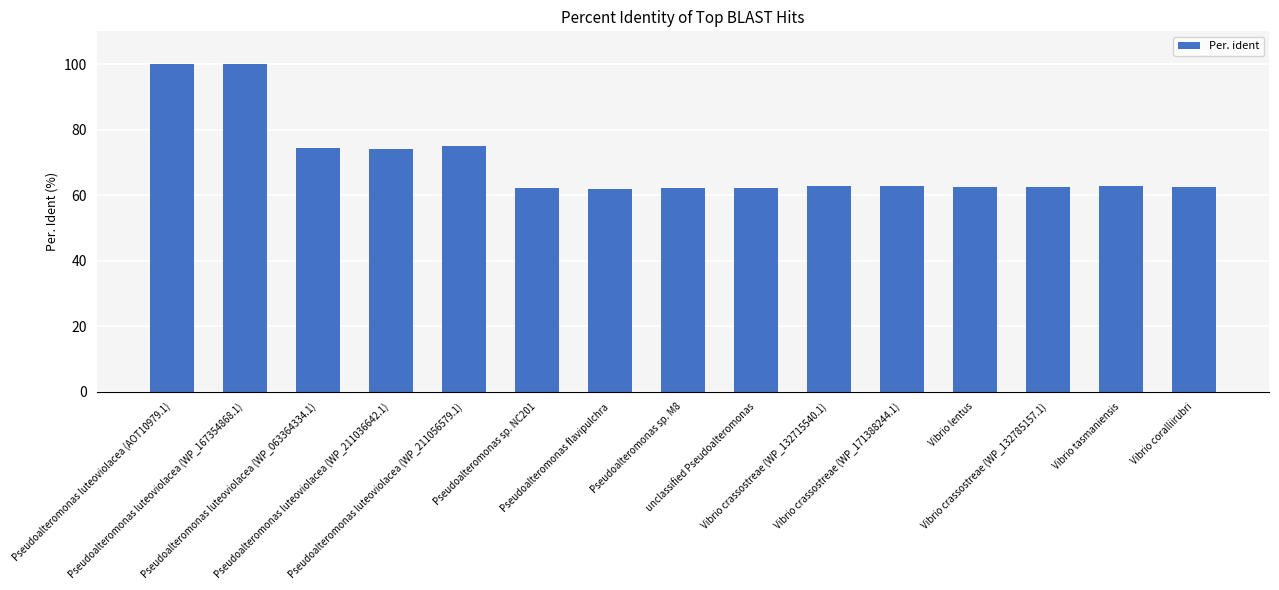

What is the greatest value displayed?

100.0